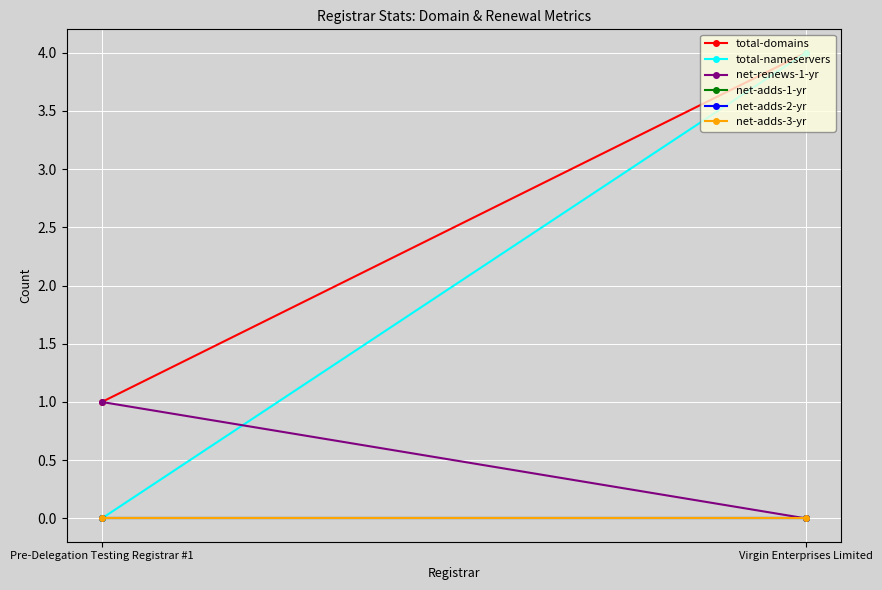

Which series has the largest total across all categories?

total-domains